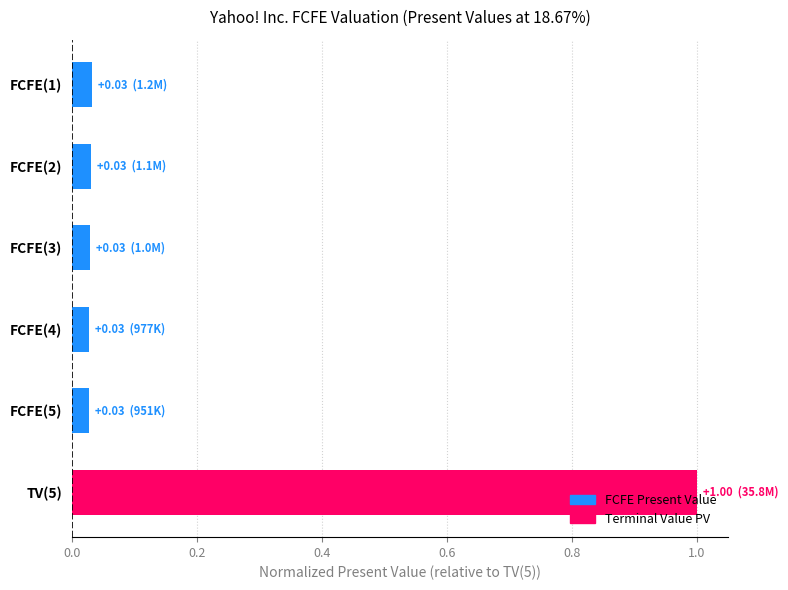

What position from the top is FCFE(5)?

5